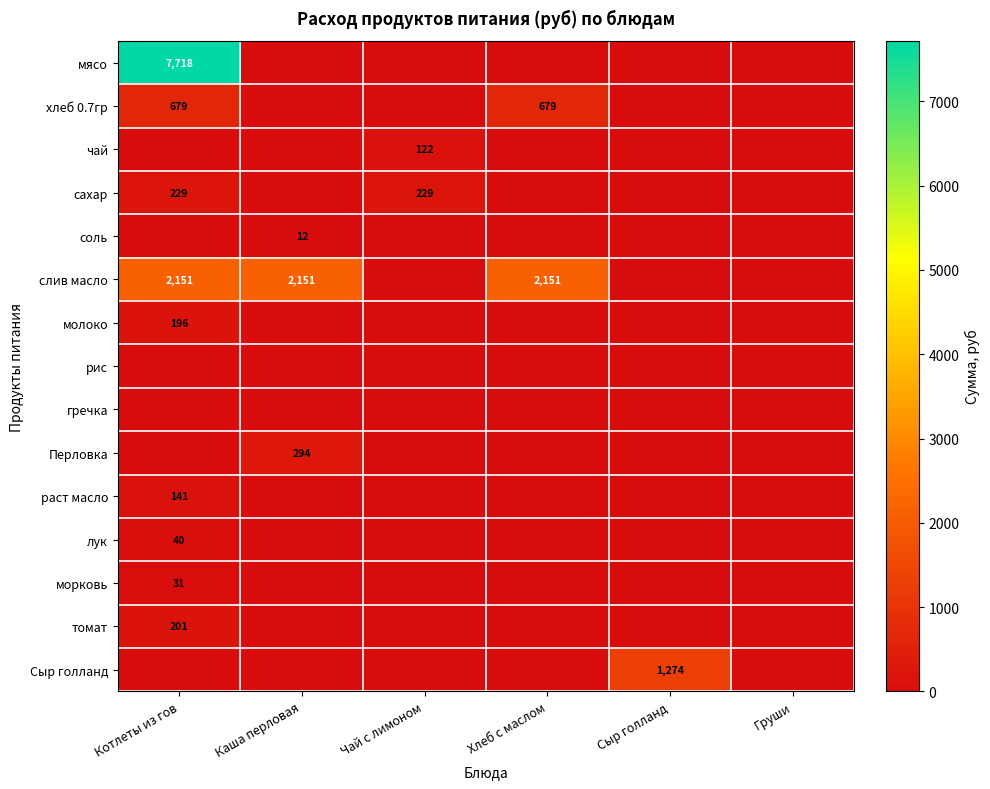

What is the total value across all series at Чай с лимоном?

351.6